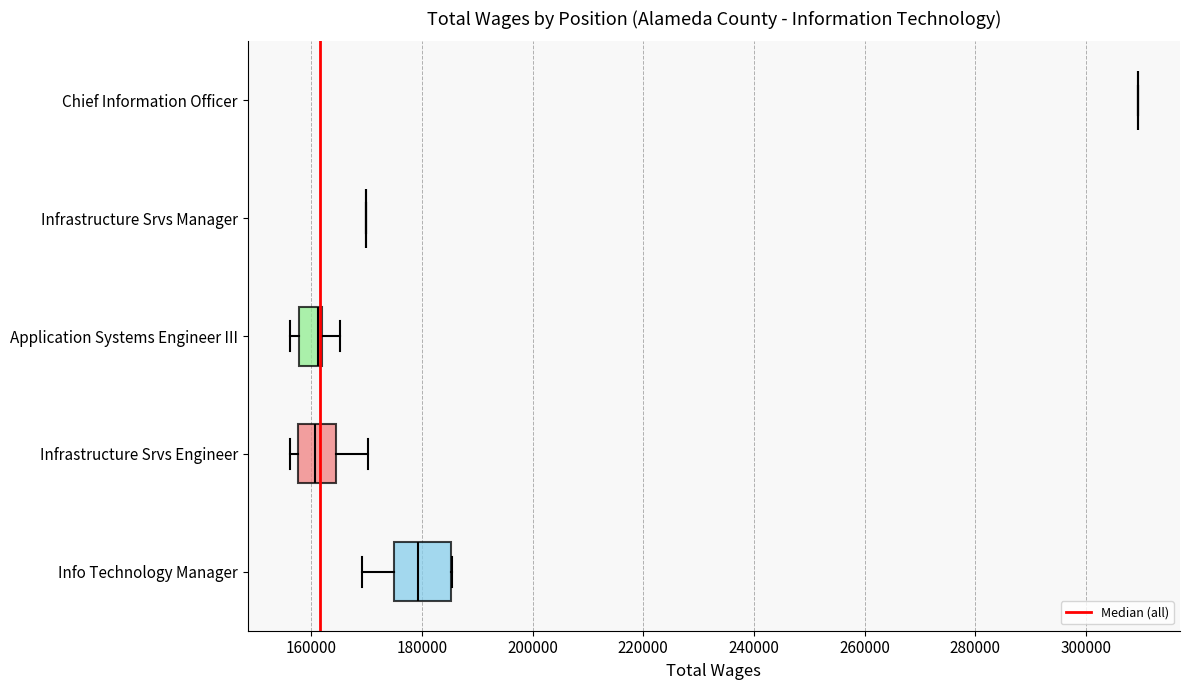

Reading bottom to top, transcribe this box plot: for each box, give where its median line is, the range the box spans, and where its two whiskers end, as read against the x-axis. The values are not printed on the chart, so give them approximately, as read against the axis.

Info Technology Manager: median 180000, box 174000 to 186000, whiskers 170000 to 186000
Infrastructure Srvs Engineer: median 160000, box 158000 to 164000, whiskers 156000 to 170000
Application Systems Engineer III: median 162000 (just left of the box's right edge), box 158000 to 162000, whiskers 156000 to 166000
Infrastructure Srvs Manager: box collapsed to a line at 170000, whiskers 170000 to 170000
Chief Information Officer: box collapsed to a line at 310000, whiskers 310000 to 310000